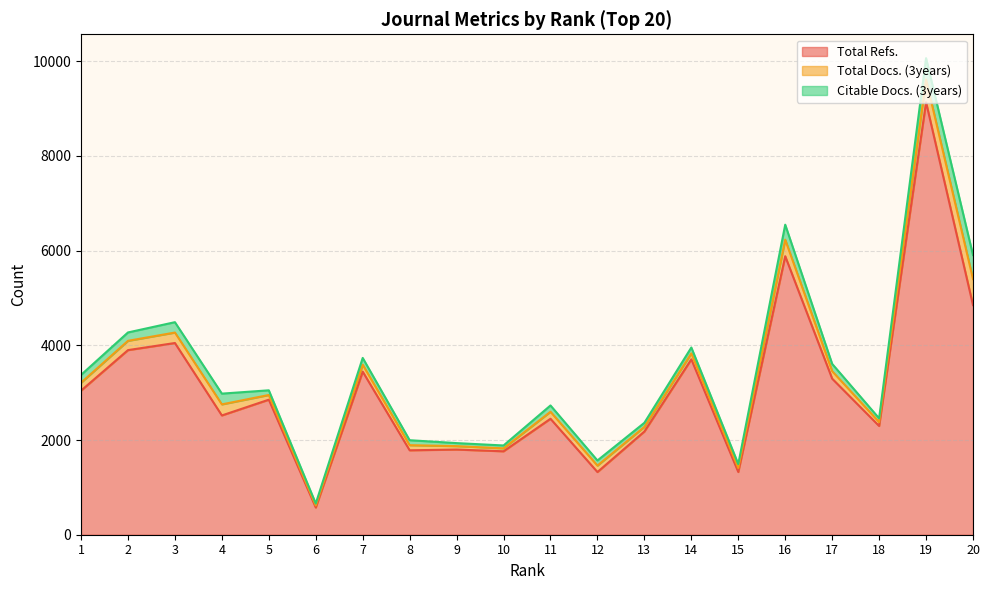

What value does the Total Refs. series have at 5?

2852